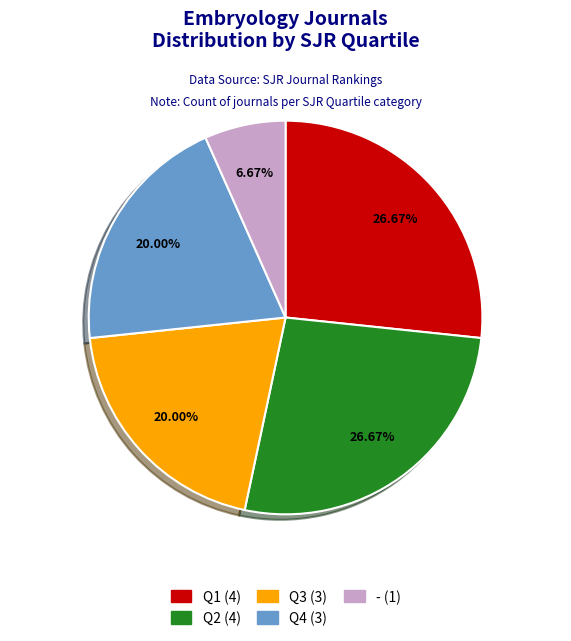

What percentage is NOT represented by Q1?

73.3%